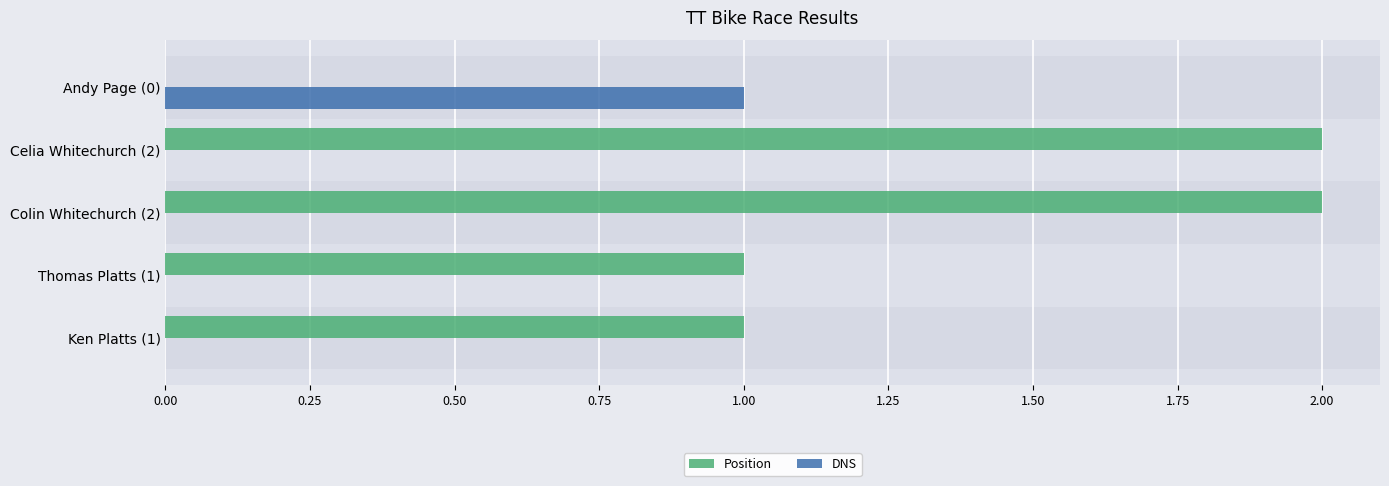

True or false: Position has a value of 1 at Celia Whitechurch (2).

False